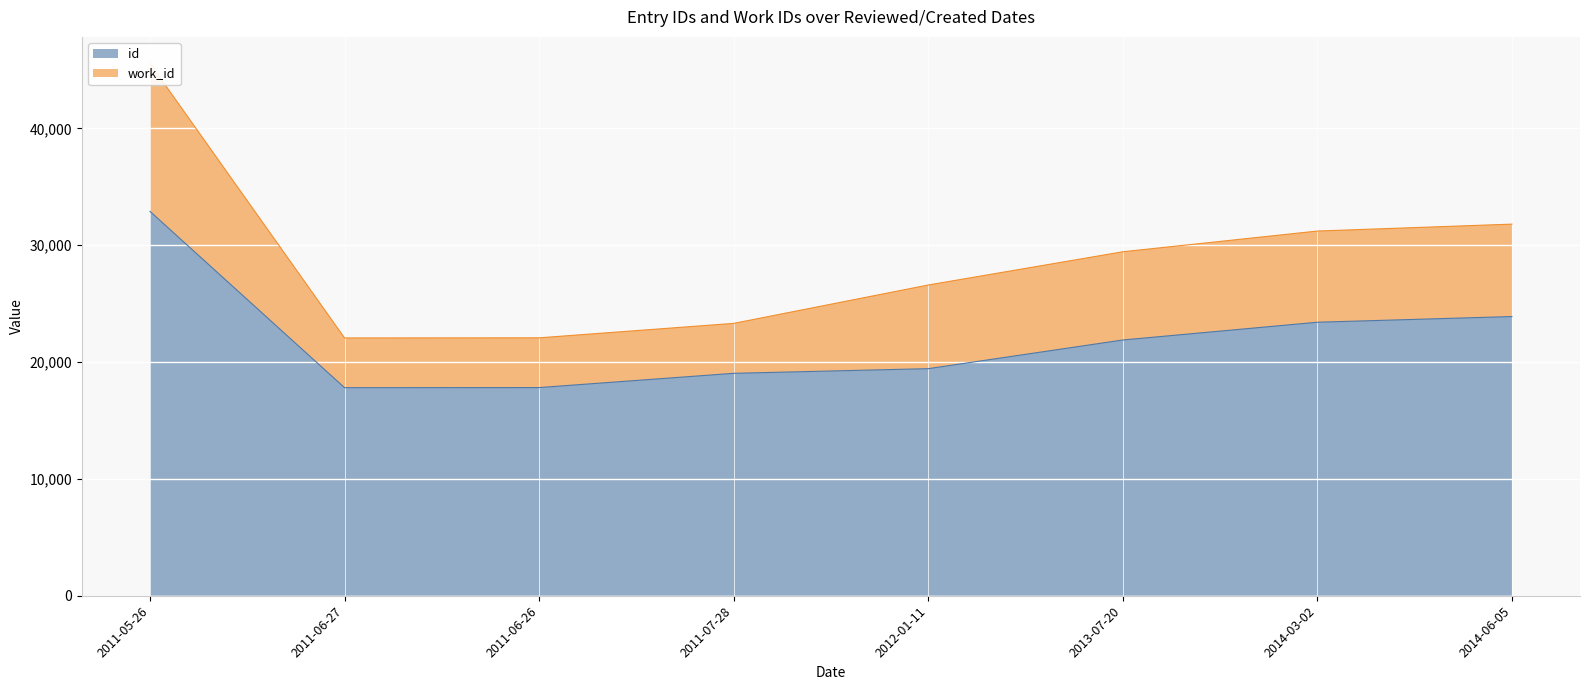

Is it true that id equals 19038 at 2011-07-28?

True